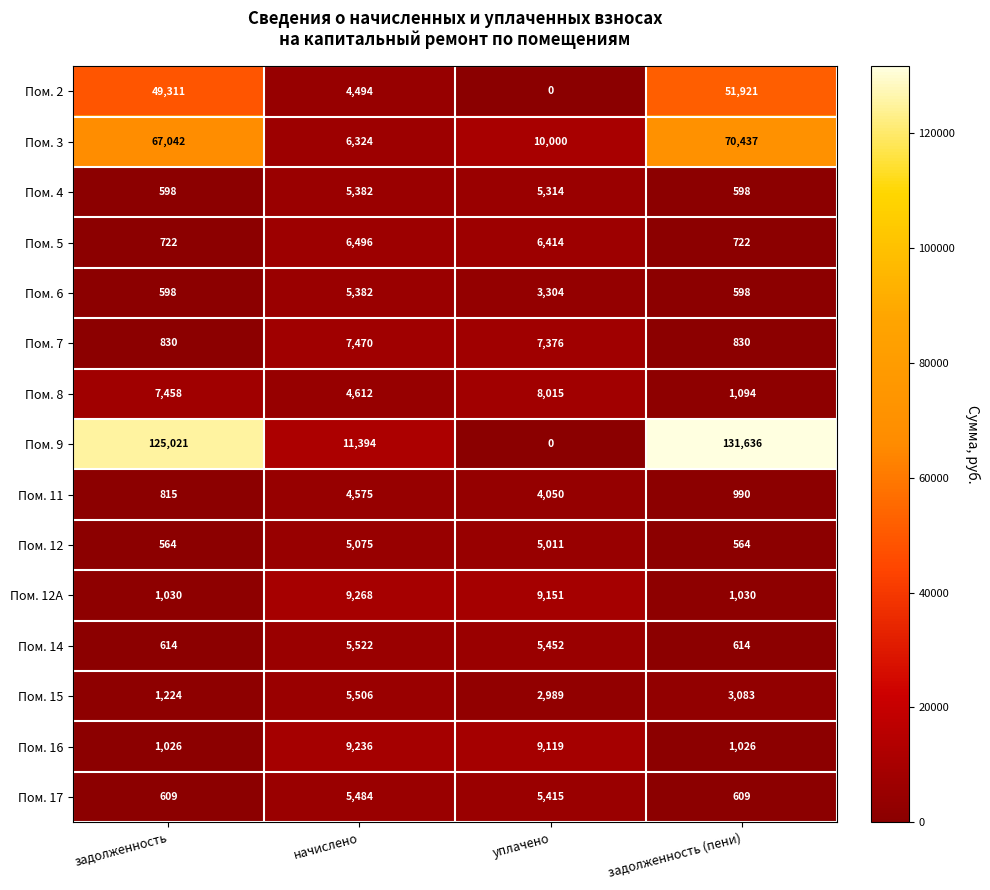

Rank the categories by Пом. 15 value from lowest to highest.

задолженность, уплачено, задолженность (пени), начислено